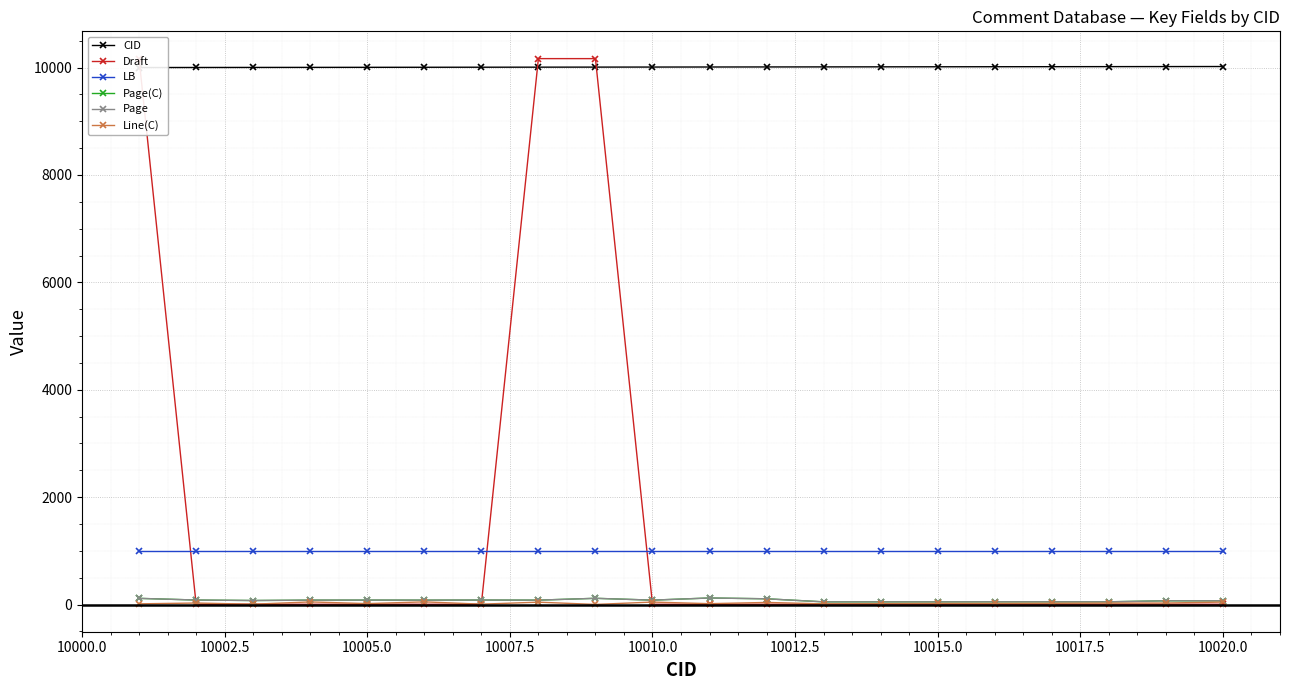

Count the number of categories in the chart.

20